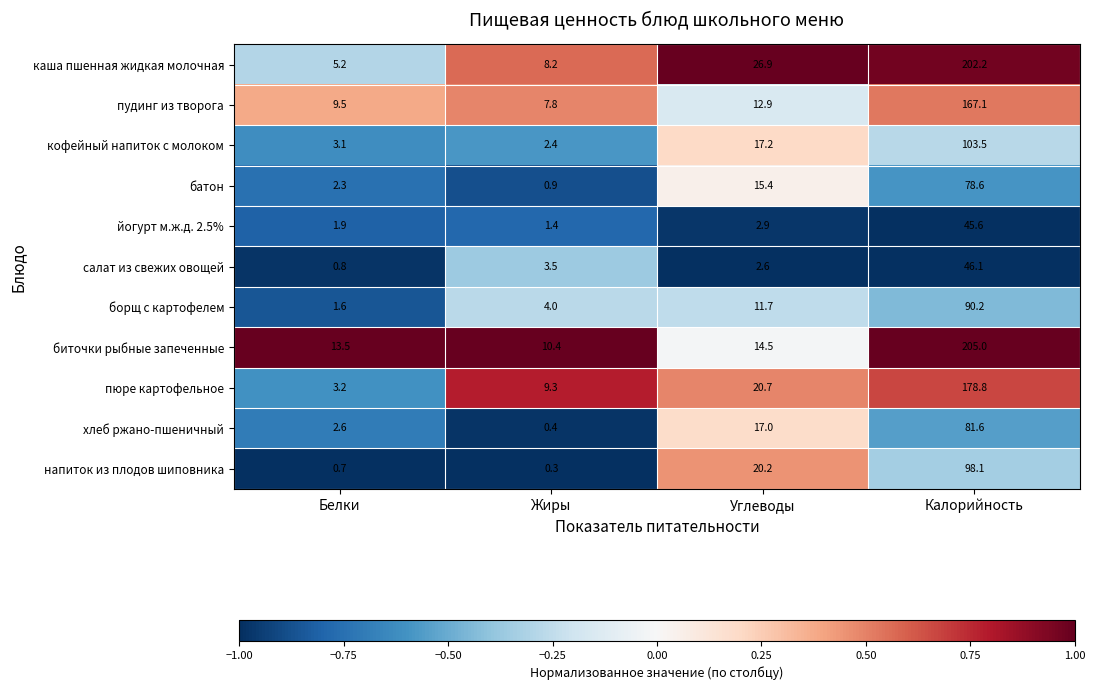

Which category has the lowest value in the кофейный напиток с молоком series?

Жиры